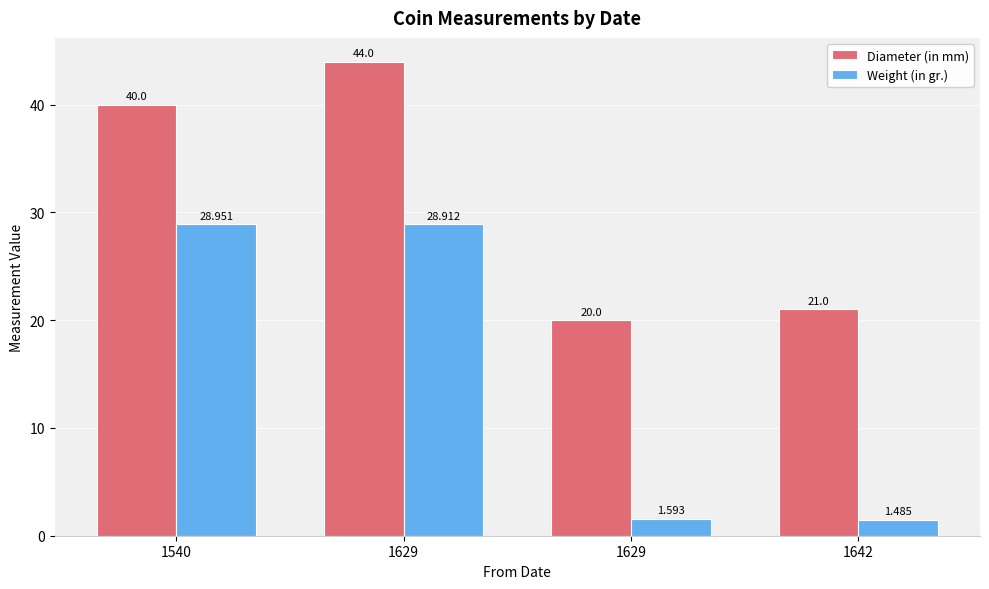

Are the bars grouped side by side (vs. stacked)?

Yes